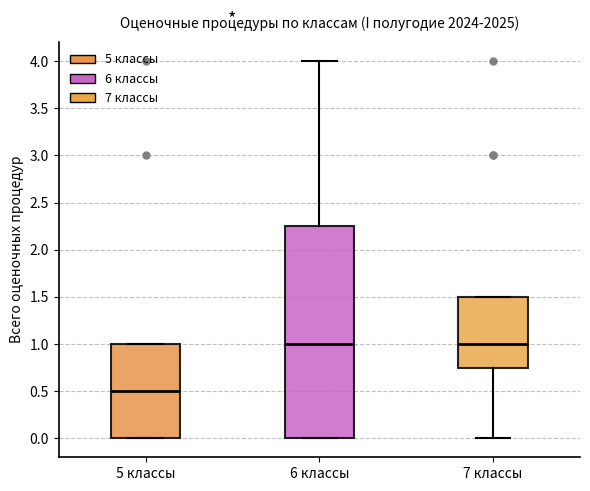

Reading left to right, transcribe this box plot: for each box, give where its median line is, the range the box spans, and where its two whiskers end, as read against the y-axis. The values are not printed on the chart, so give them approximately, as read against the axis.

5 классы: median 0.50, box 0.00 to 1.00, whiskers 0.00 to 1.00
6 классы: median 1.00, box 0.00 to 2.25, whiskers 0.00 to 4.00
7 классы: median 1.00, box 0.75 to 1.50, whiskers 0.00 to 1.50